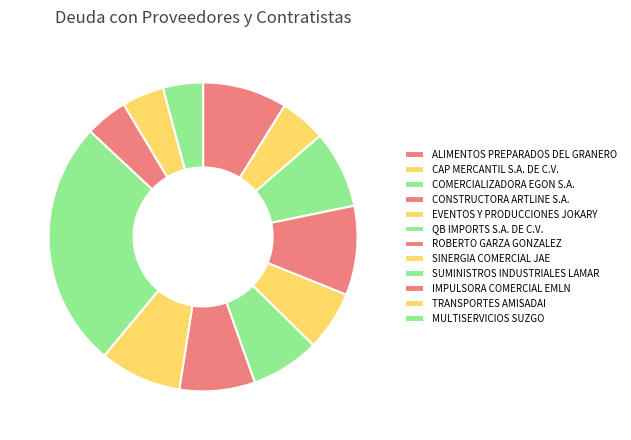

Count the number of slices in the pie.

12